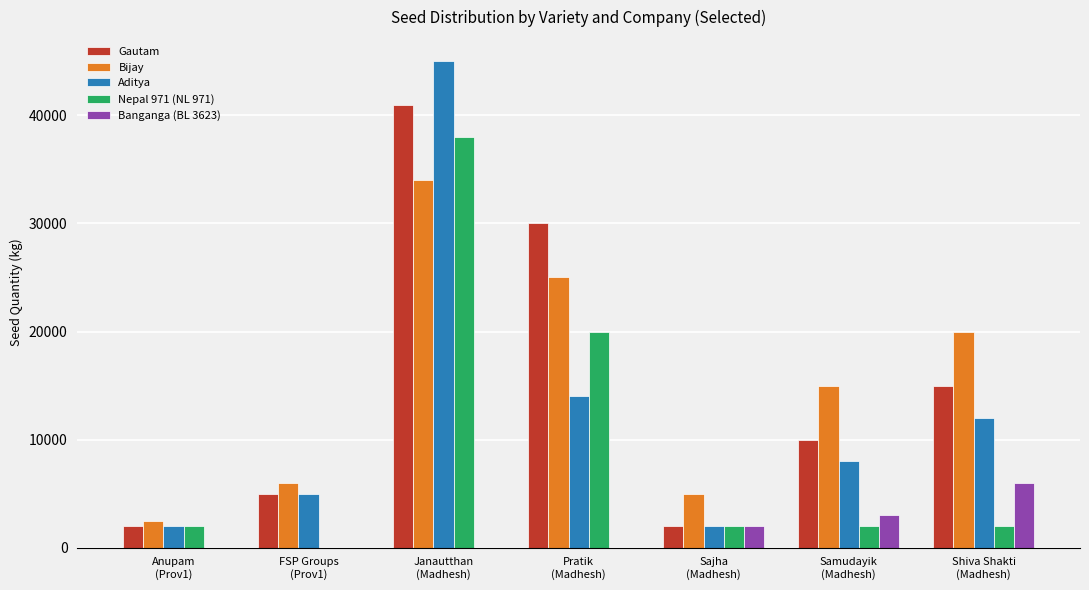

What is the sum of all Banganga (BL 3623) values?

11000